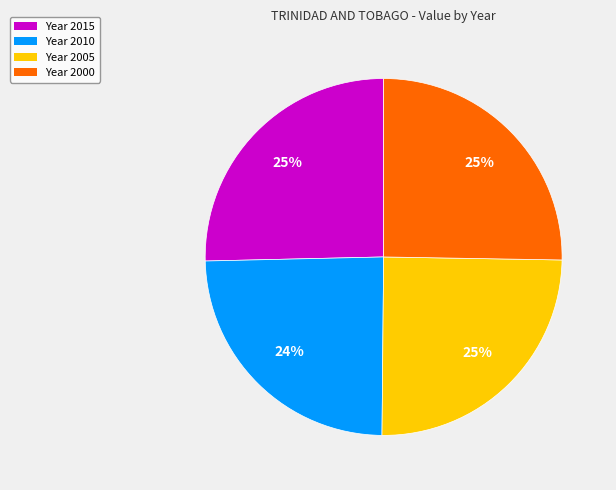

Does Year 2000 represent more than half of the total?

No